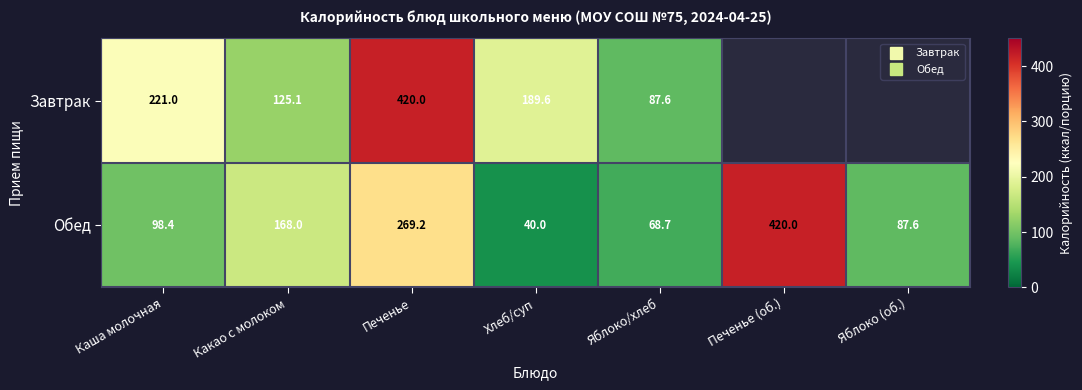

The Завтрак series shows 334.5 at Хлеб/суп. True or false?

False